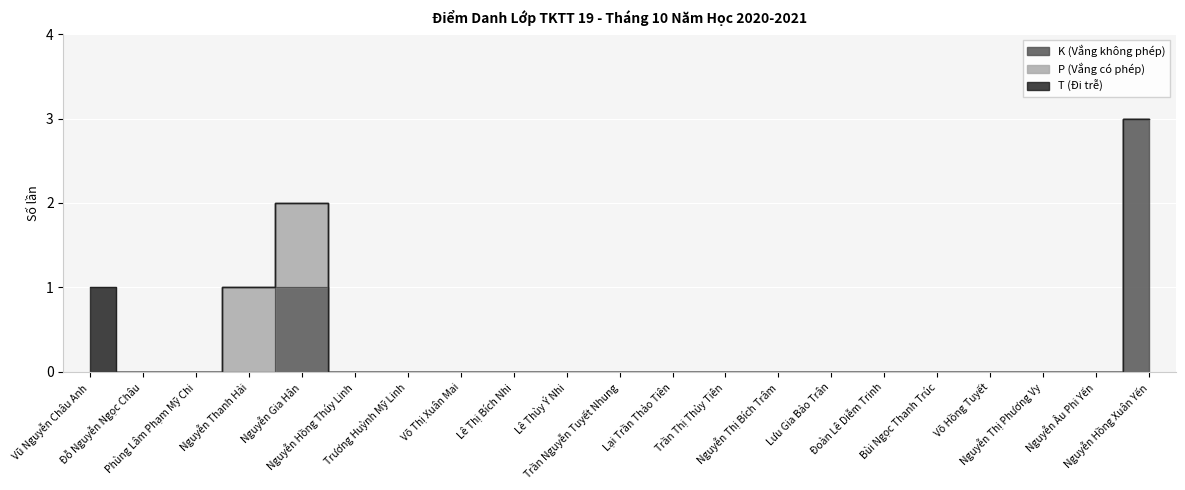

Rank the series by their average value, from highest to lowest.

K (Vắng không phép), P (Vắng có phép), T (Đi trễ)